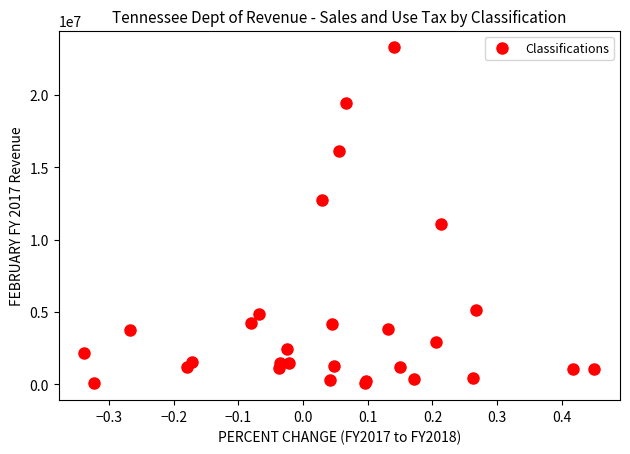

What Y value in the scatter plot is closest to 11683856?

11115583.3